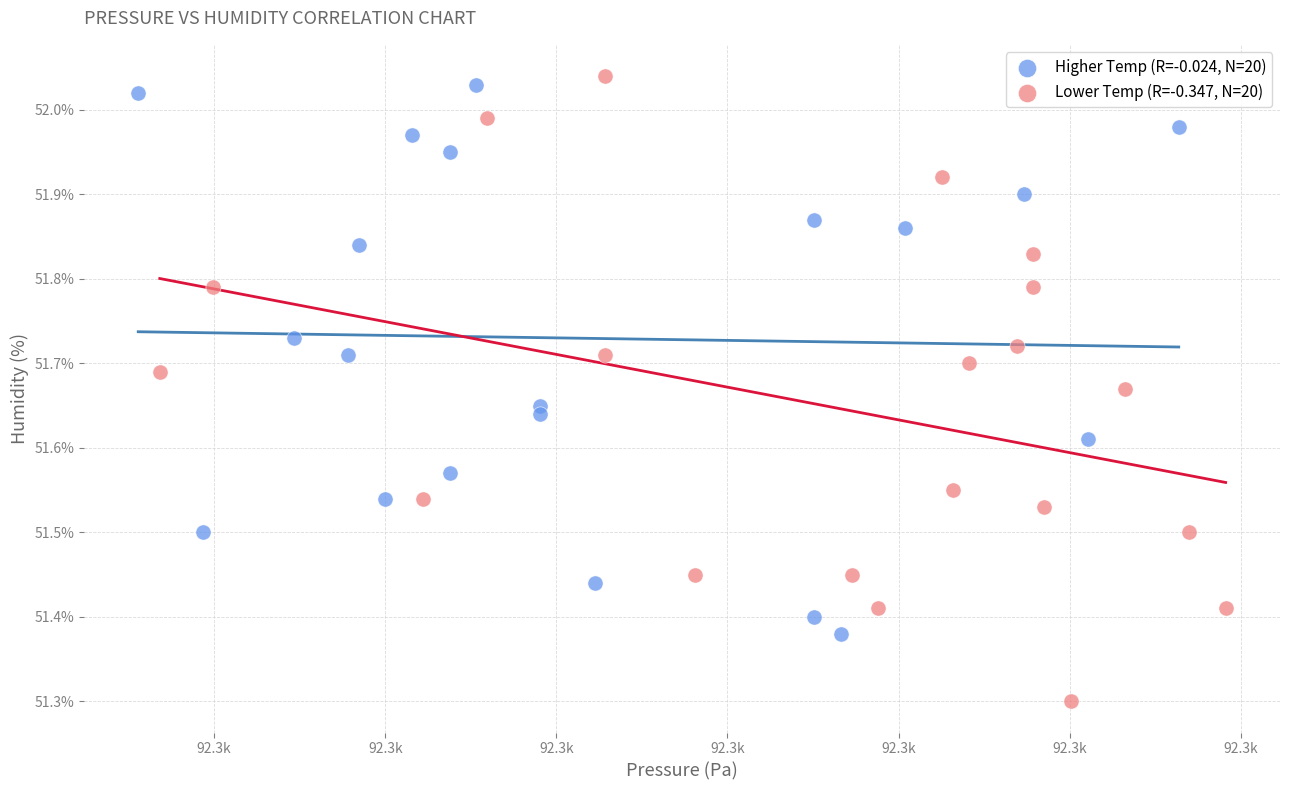

Which series has the largest Y range (max minus min)?

Lower Temp (R=-0.347, N=20)